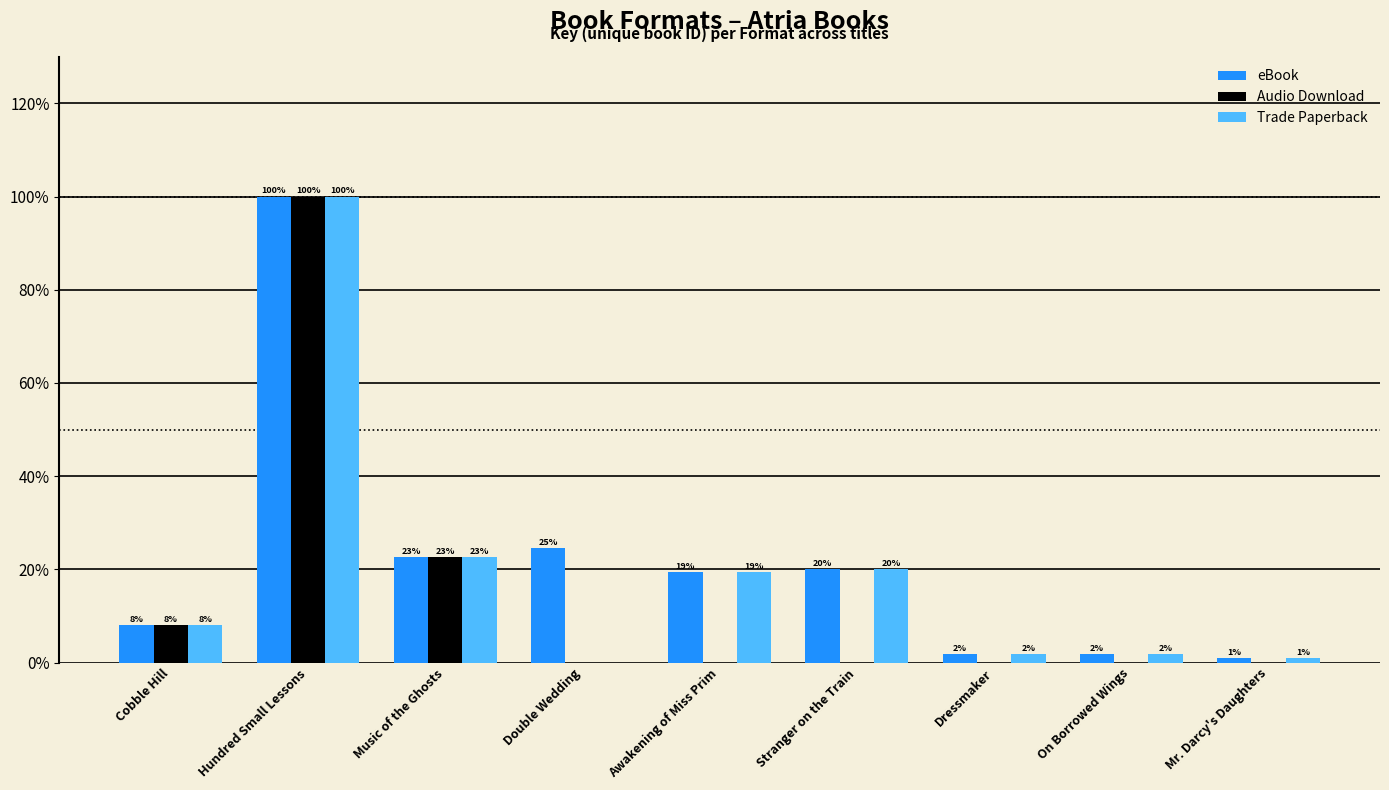

What position from the left is Stranger on the Train?

6